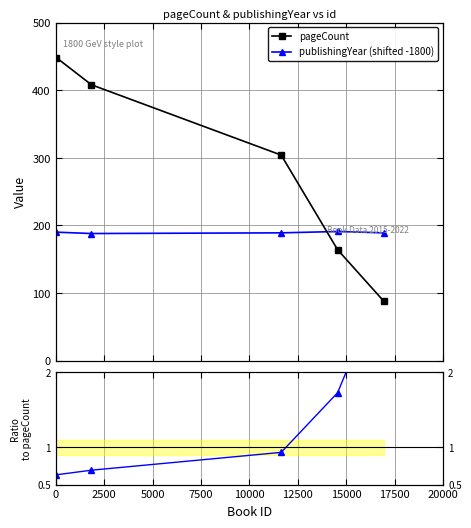

What is the minimum value shown in the chart?

0.6